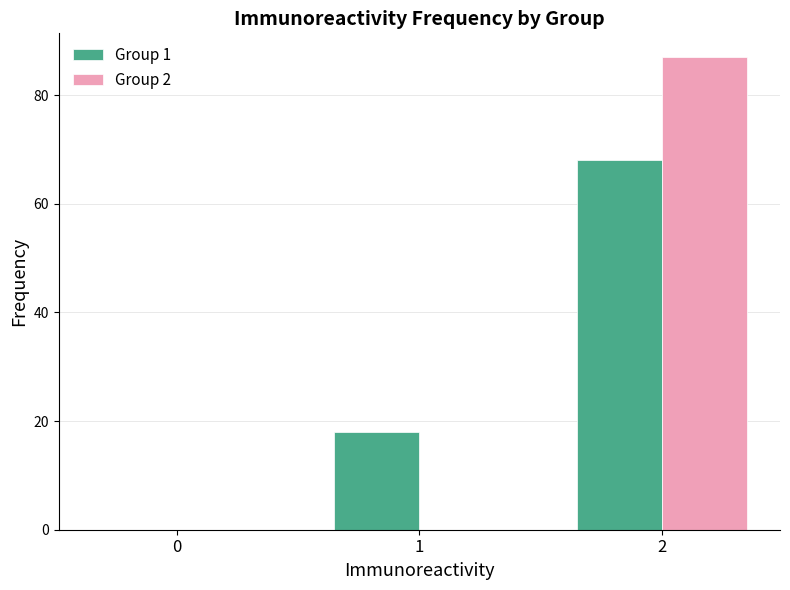

Between 0 and 2, which series saw the biggest shift?

Group 2